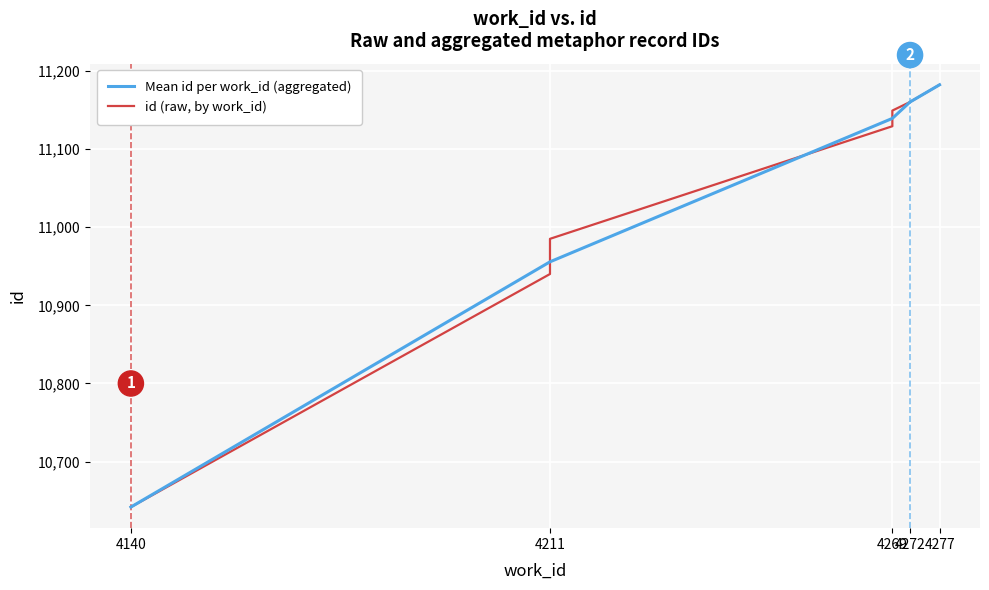

Rank the categories by value from highest to lowest.

4277, 4272, 4269, 4269, 4211, 4211, 4211, 4211, 4211, 4140